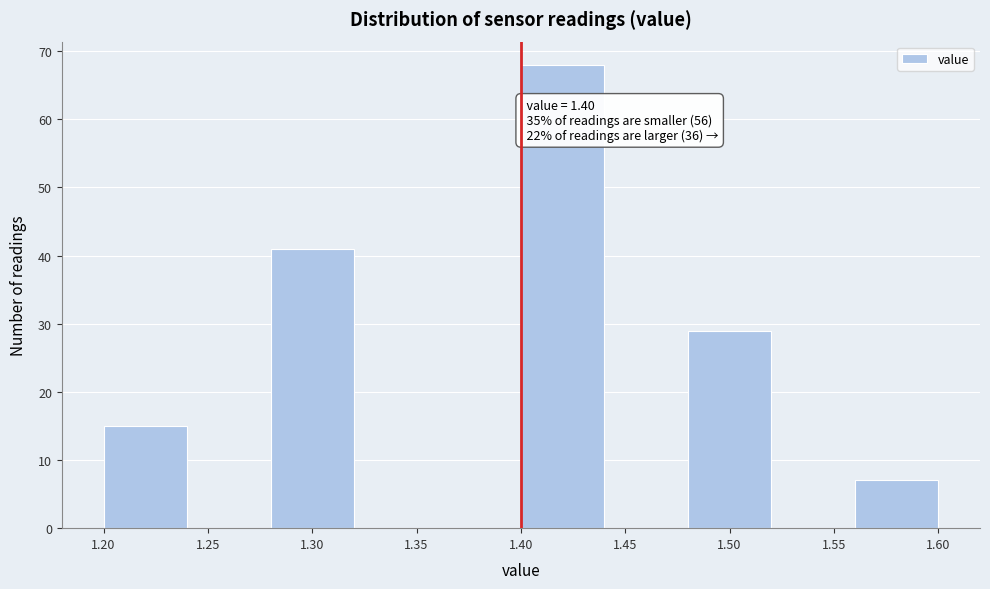

Over which range of the x-axis is the bar tallest?

1.40 to 1.44